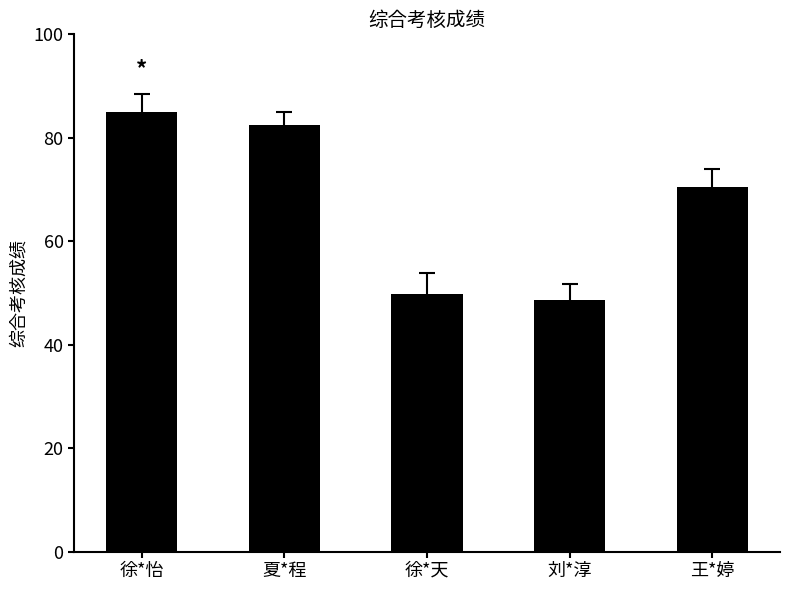

Where does the data first go above 70?

徐*怡